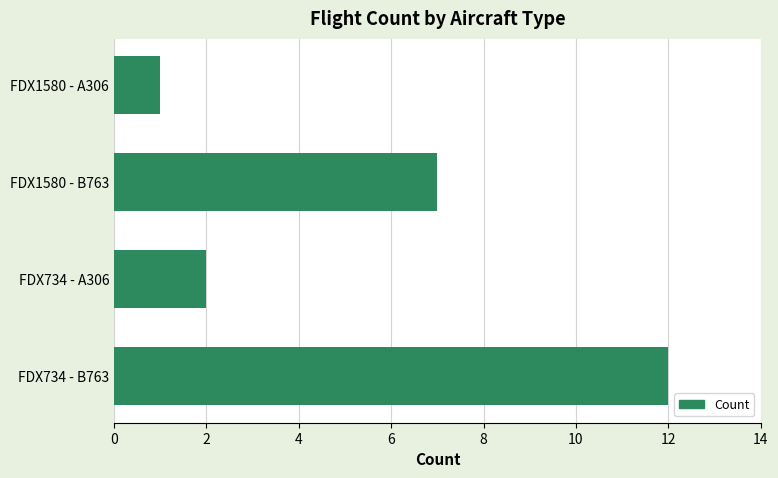

Rank the categories by value from highest to lowest.

FDX734 - B763, FDX1580 - B763, FDX734 - A306, FDX1580 - A306